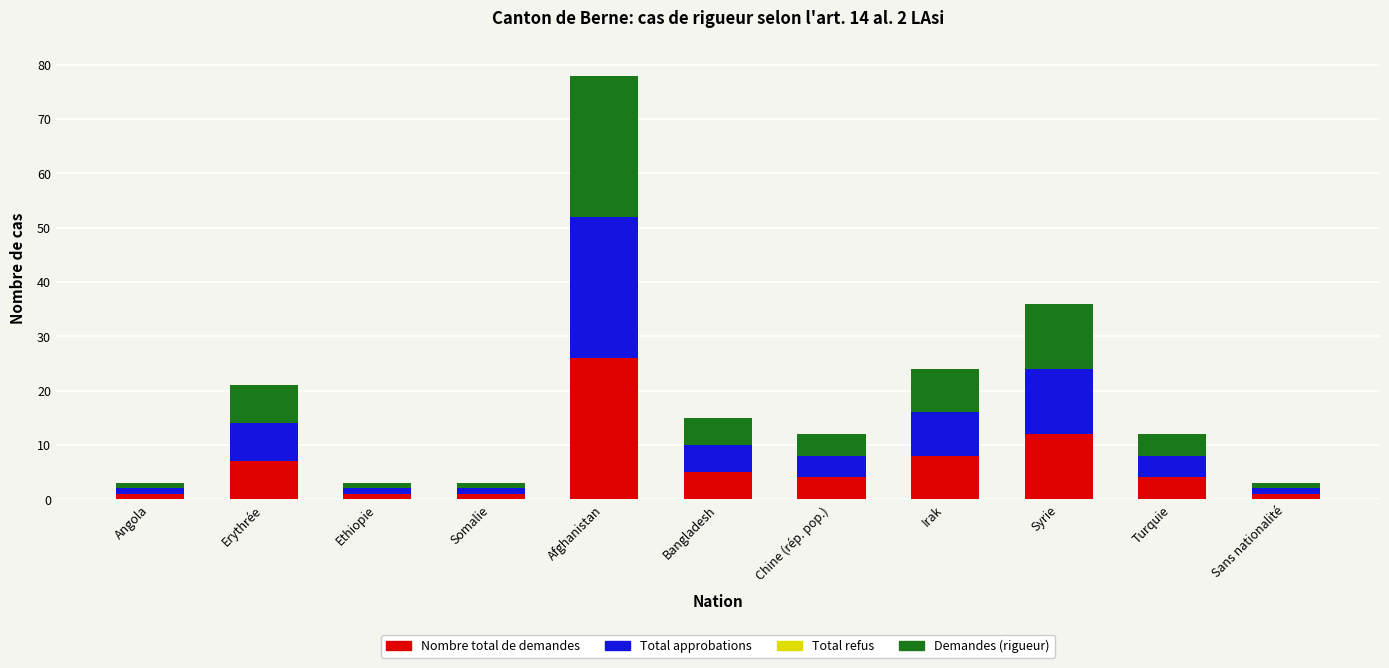

The value of Nombre total de demandes at Bangladesh is 5. True or false?

True